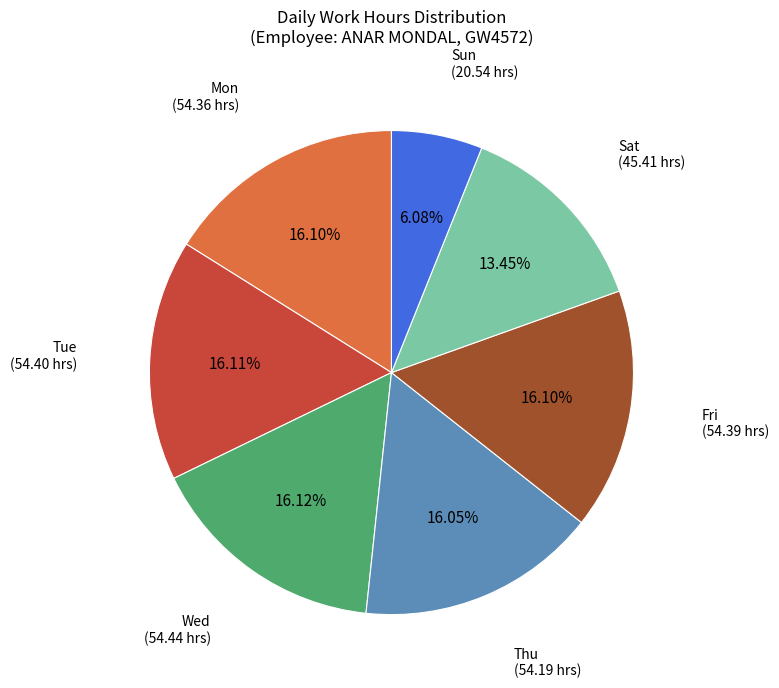

To the nearest percent, what is the average slice percentage?

14%